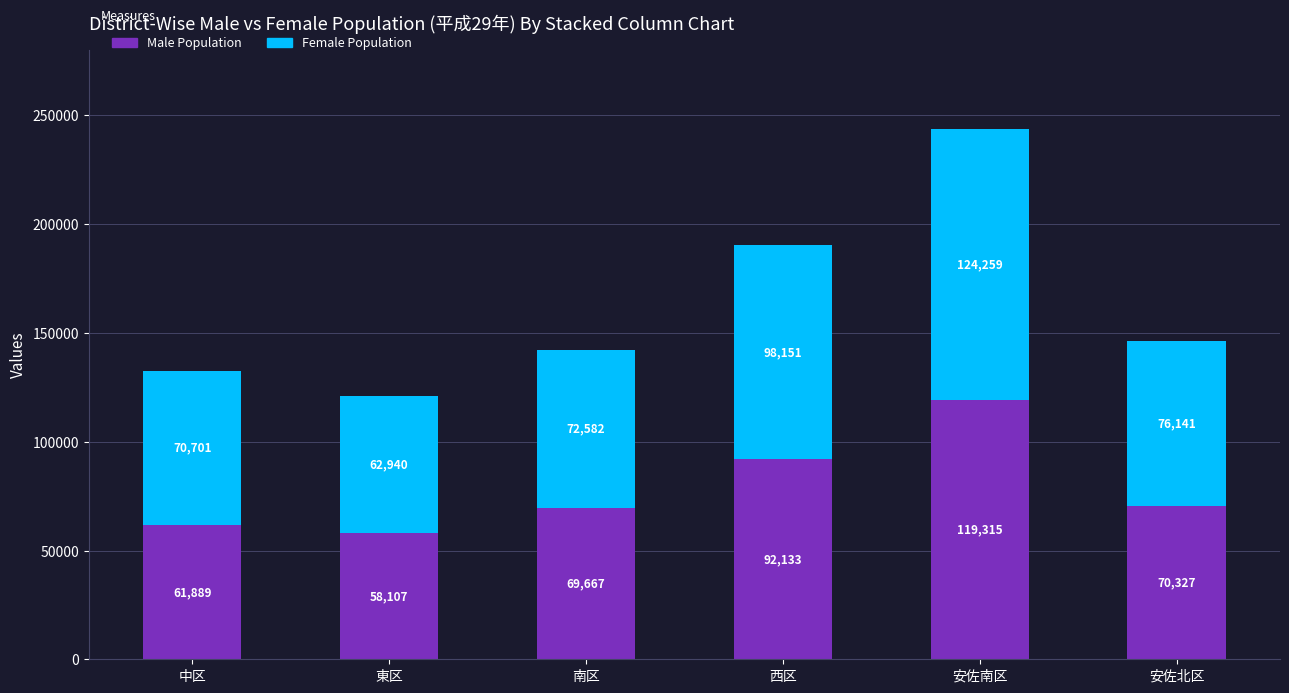

At which category is the sum across all series the highest?

安佐南区